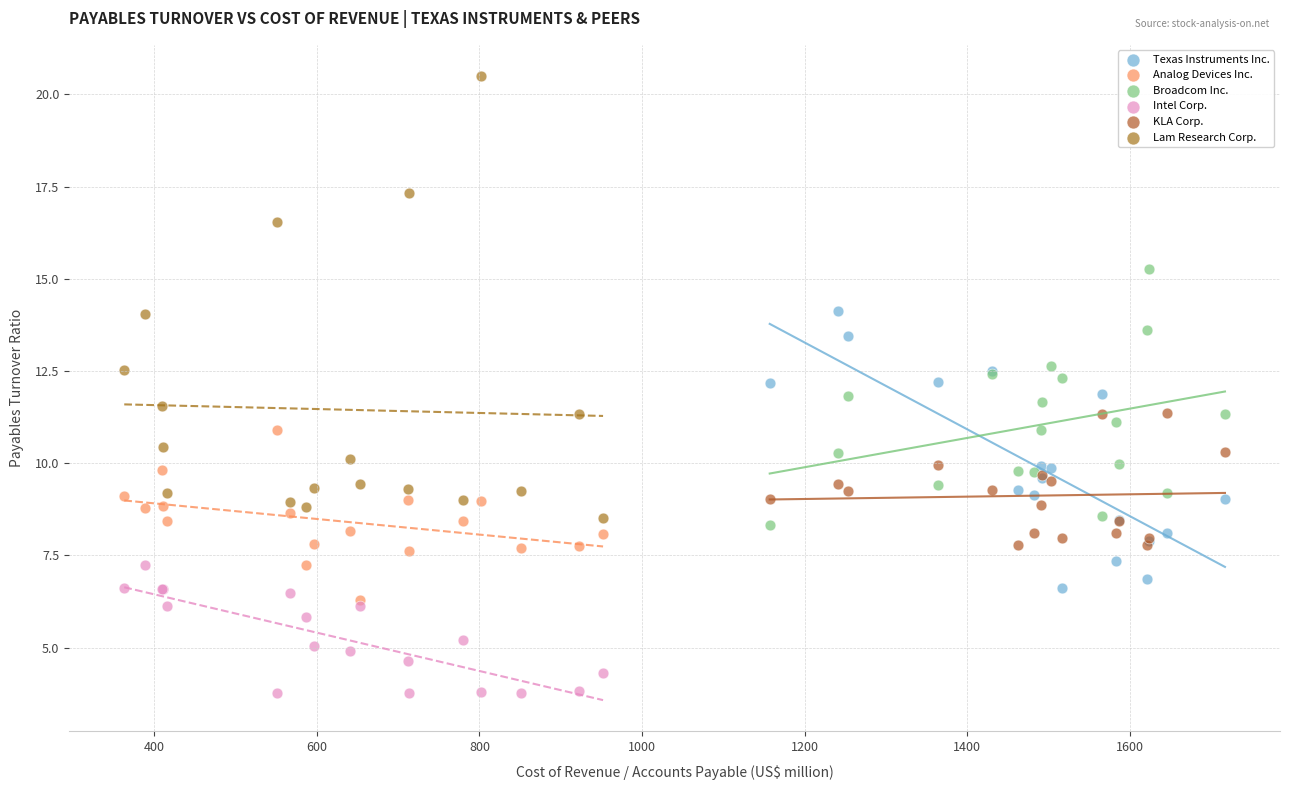

Which series contains the lowest Y value?

Intel Corp.